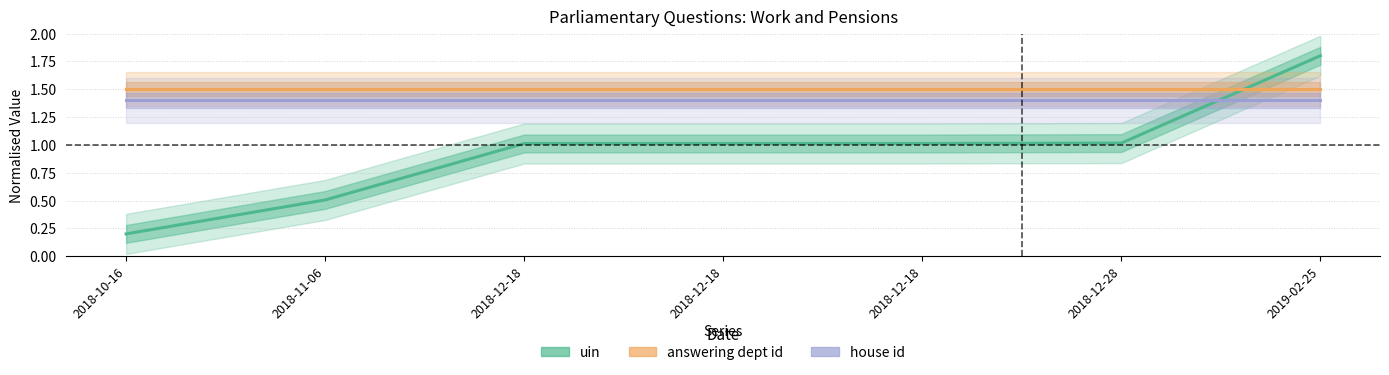

What is the label of the 1st point from the left?

2018-10-16